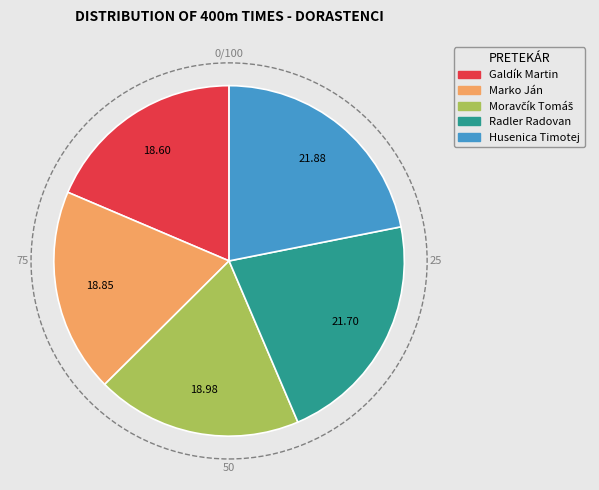

Does Radler Radovan account for over 50% of the chart?

No